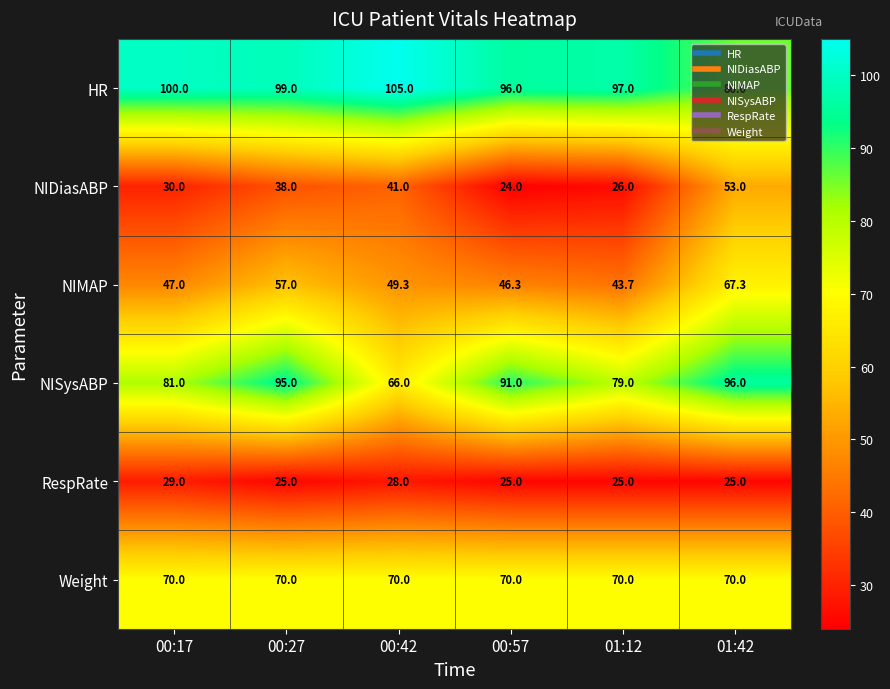

What is the total value across all series at 01:42?

397.3